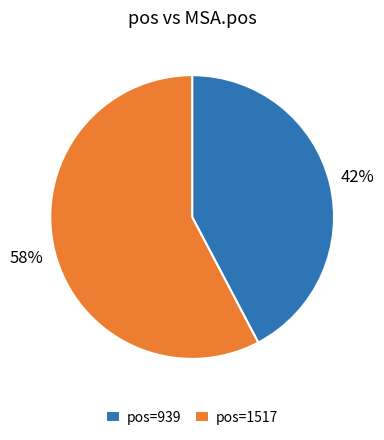

To the nearest percent, what is the average slice percentage?

50%